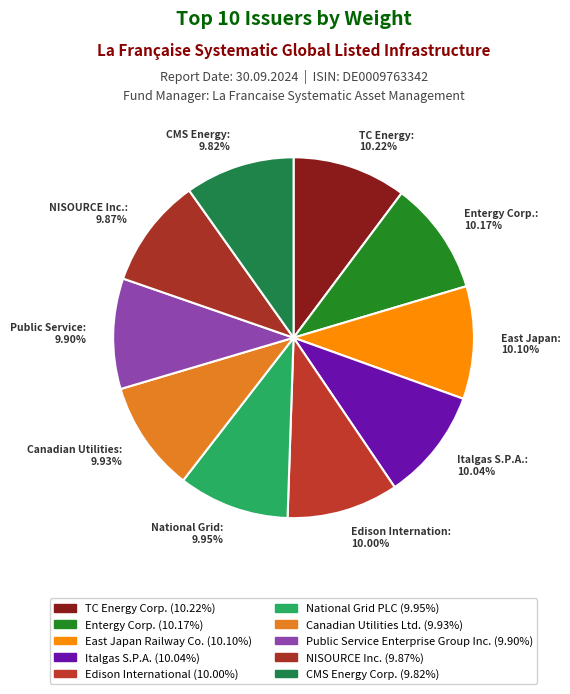

Rank the categories by value from lowest to highest.

CMS Energy Corp., NISOURCE Inc., Public Service Enterprise Group Inc., Canadian Utilities Ltd., National Grid PLC, Edison International, Italgas S.P.A., East Japan Railway Co., Entergy Corp., TC Energy Corp.